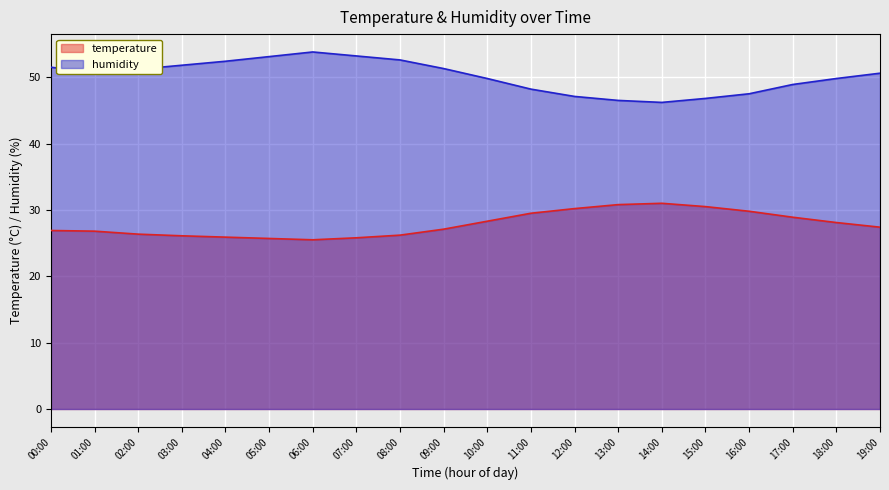

Which series has the largest range (max minus min)?

humidity